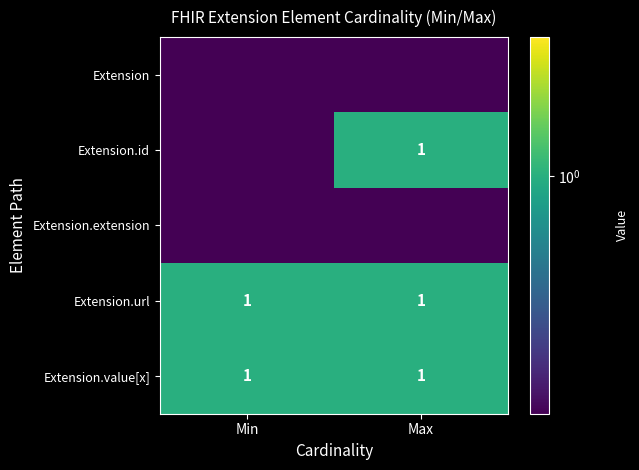

The Extension.url series shows 0.2 at Min. True or false?

False